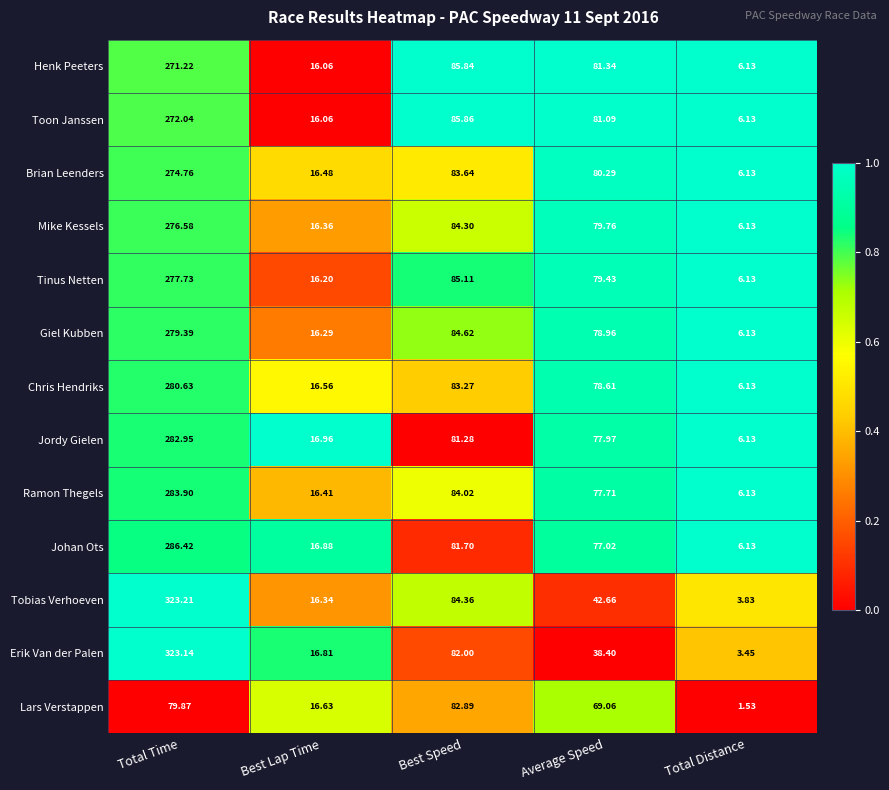

Rank the categories by Erik Van der Palen value from lowest to highest.

Total Distance, Best Lap Time, Average Speed, Best Speed, Total Time